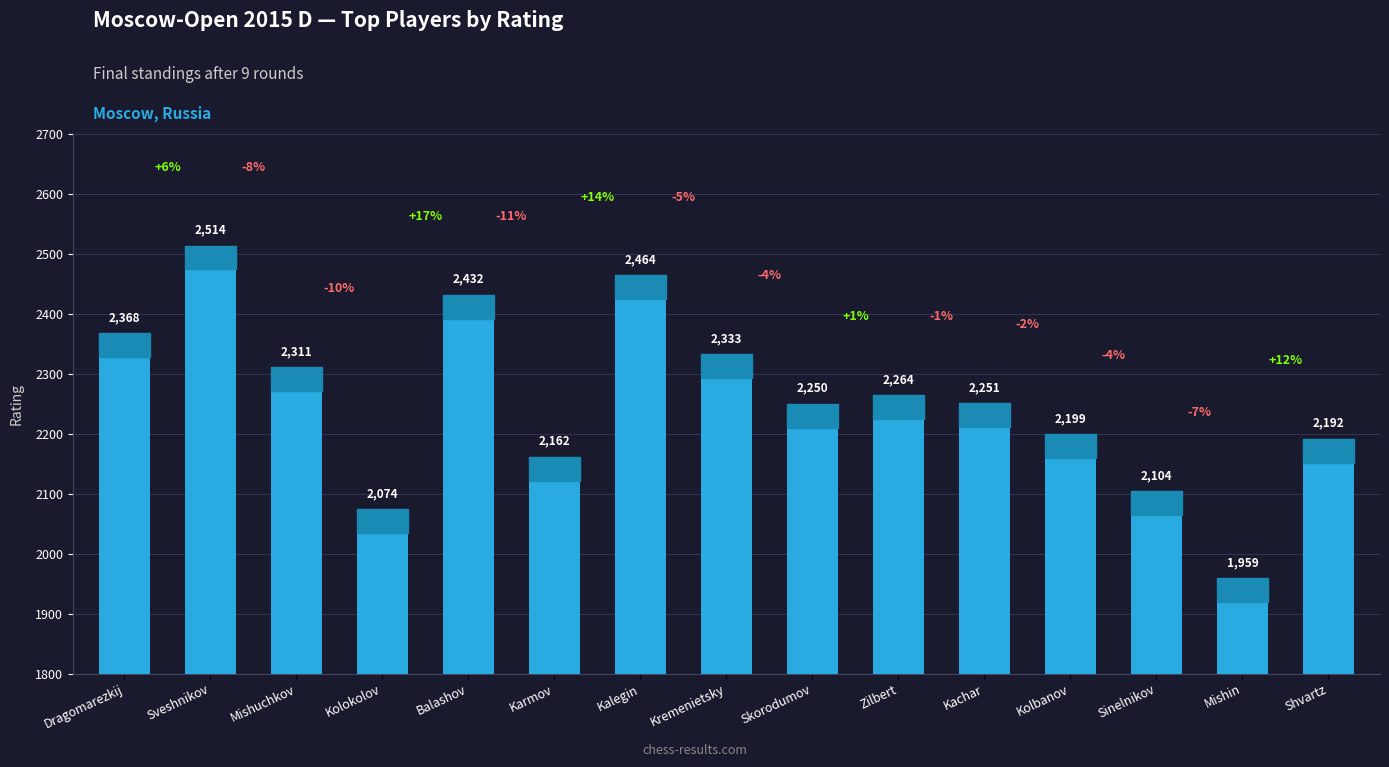

Does the chart contain stacked bars?

No